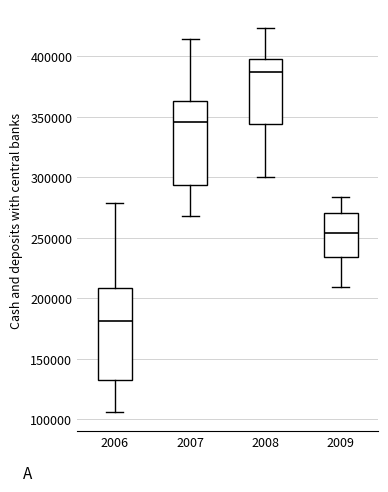

Reading left to right, transcribe this box plot: for each box, give where its median line is, the range the box spans, and where its two whiskers end, as read against the y-axis. The values are not printed on the chart, so give them approximately, as read against the axis.

2006: median 180000, box 135000 to 210000, whiskers 105000 to 280000
2007: median 345000, box 295000 to 365000, whiskers 270000 to 415000
2008: median 385000, box 345000 to 400000, whiskers 300000 to 425000
2009: median 255000, box 235000 to 270000, whiskers 210000 to 285000